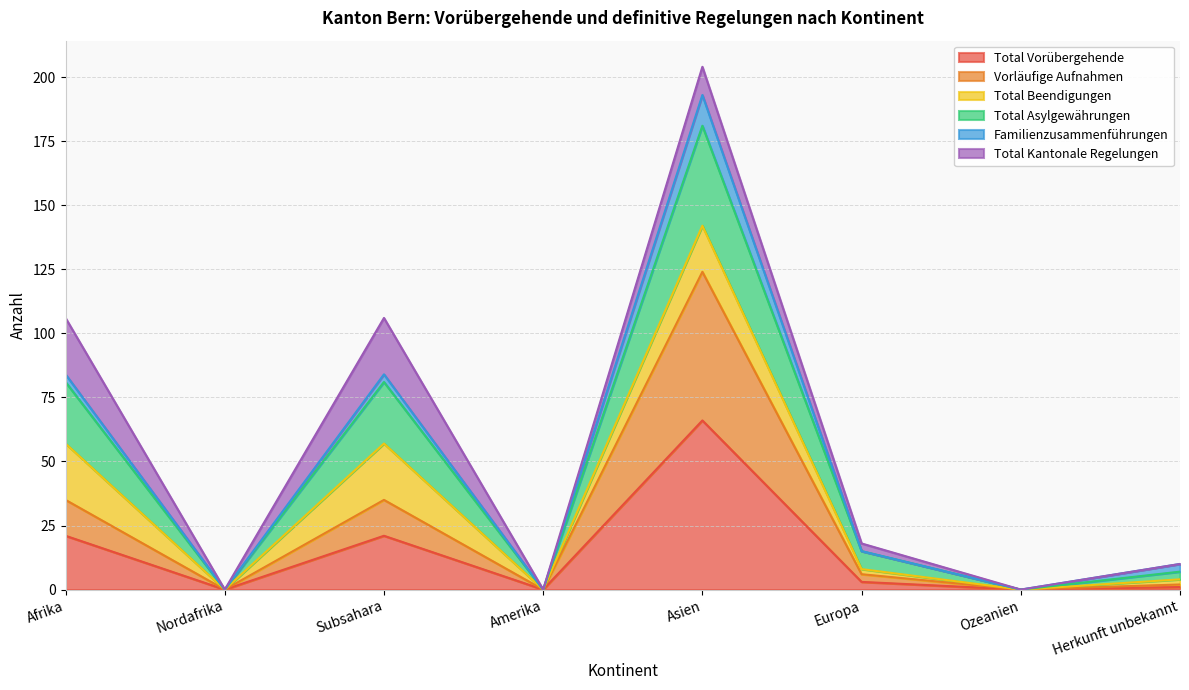

What are all the series names shown in the legend?

Total Vorübergehende, Vorläufige Aufnahmen, Total Beendigungen, Total Asylgewährungen, Familienzusammenführungen, Total Kantonale Regelungen